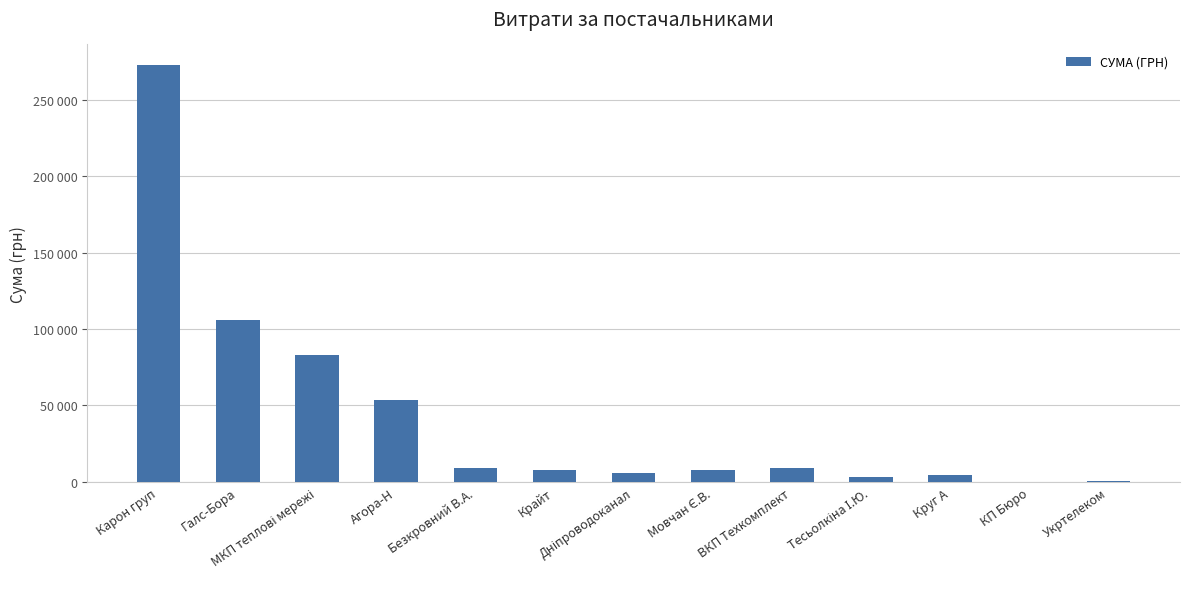

What is the difference between the maximum and second lowest values?

272067.2